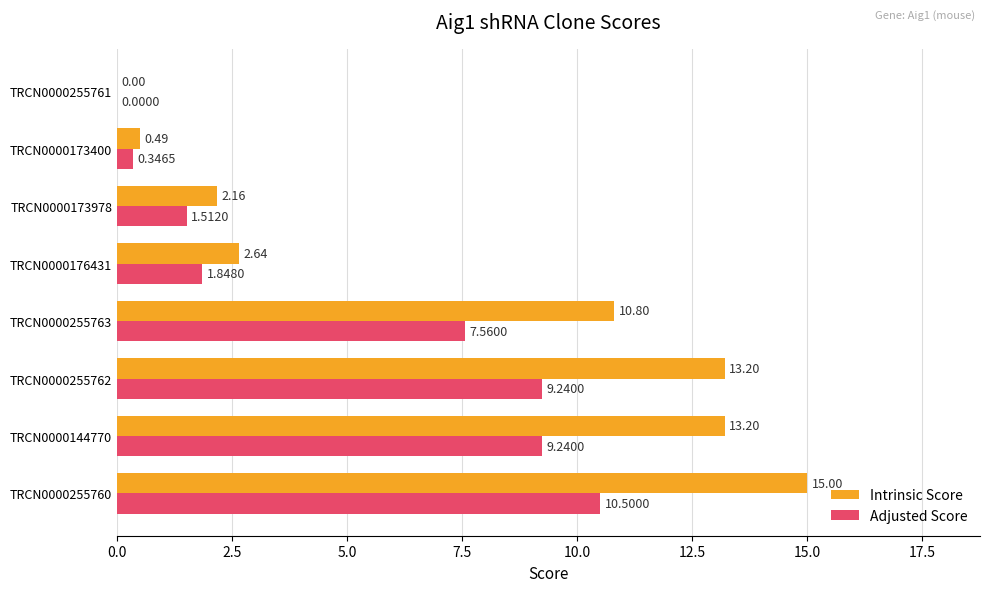

What is the sum of all Intrinsic Score values?

57.5